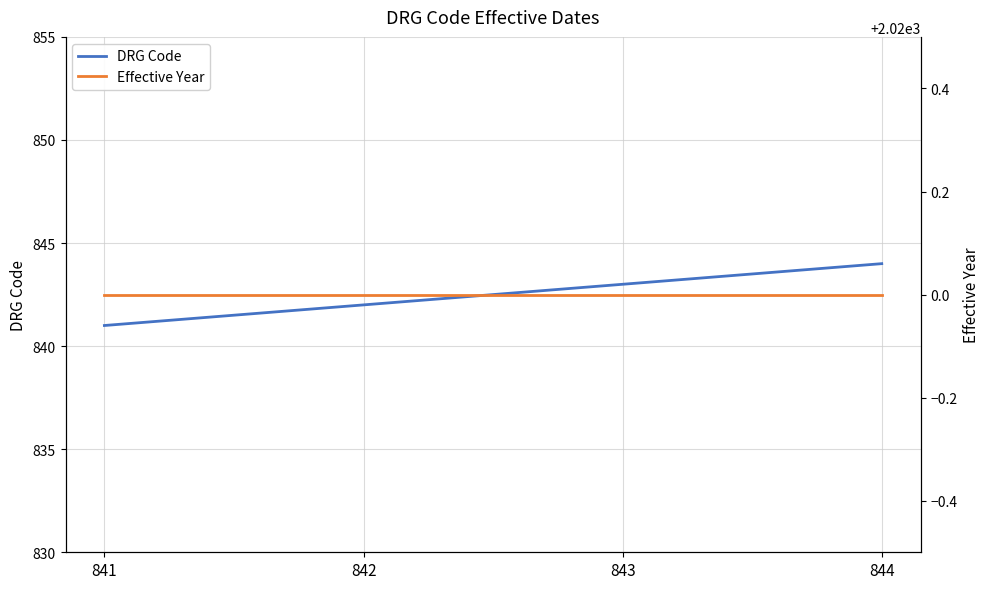

How many lines are shown in the chart?

2